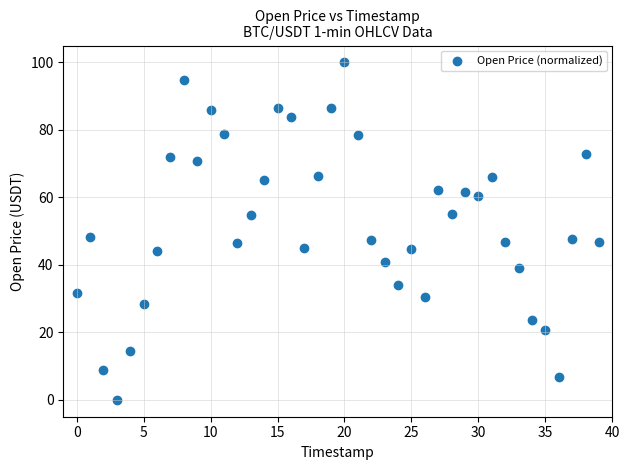

What is the range of Y values (max minus min)?

100.0